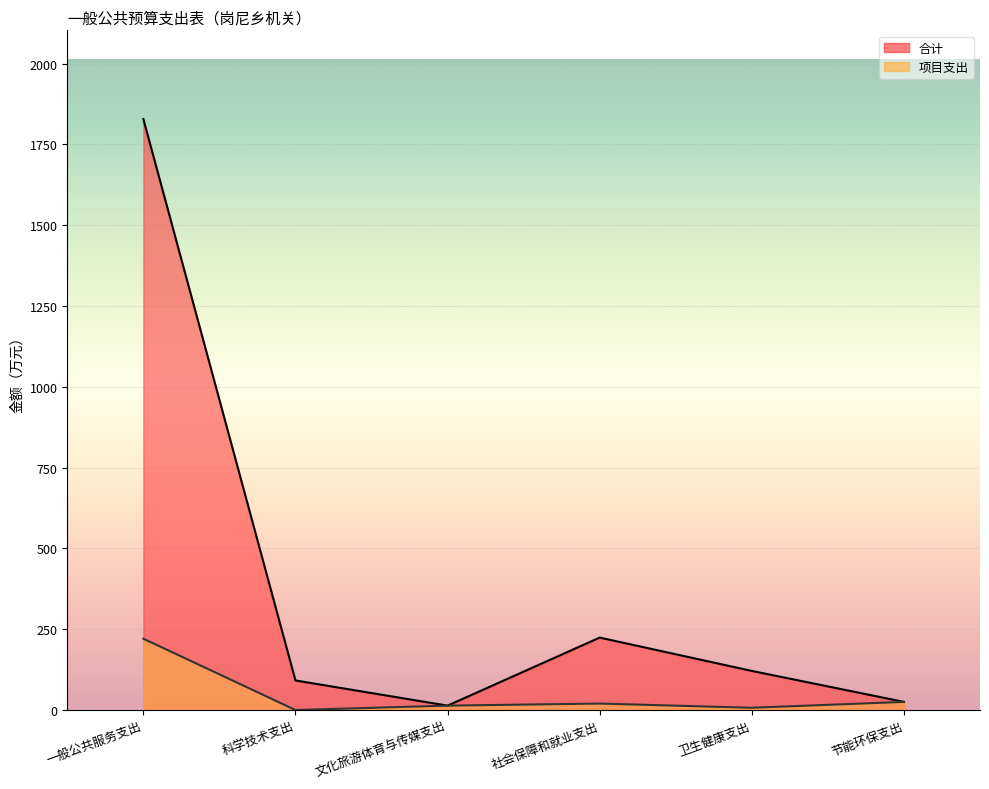

Reading left to right, extract all data points from this chart.

合计: 一般公共服务支出=1828.4	科学技术支出=91.4	文化旅游体育与传媒支出=13.6	社会保障和就业支出=224.1	卫生健康支出=120.9	节能环保支出=25.2
项目支出: 一般公共服务支出=220.8	科学技术支出=0.0	文化旅游体育与传媒支出=13.6	社会保障和就业支出=20.0	卫生健康支出=7.0	节能环保支出=25.2